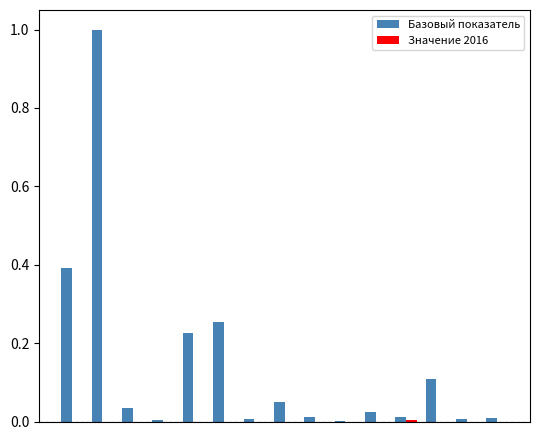

Which series has the largest total across all categories?

Базовый показатель